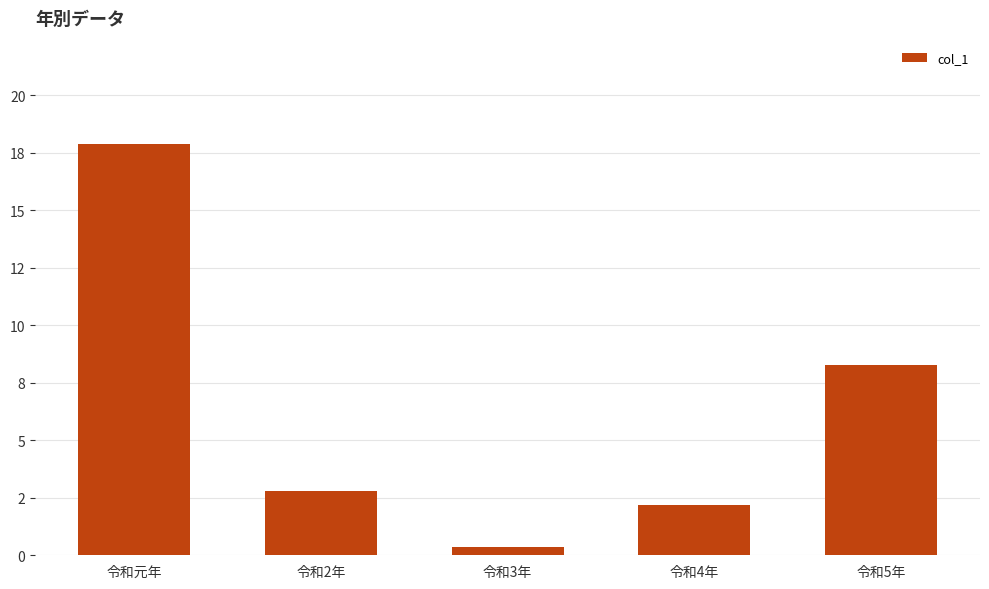

Where does the data first go above 2?

令和元年